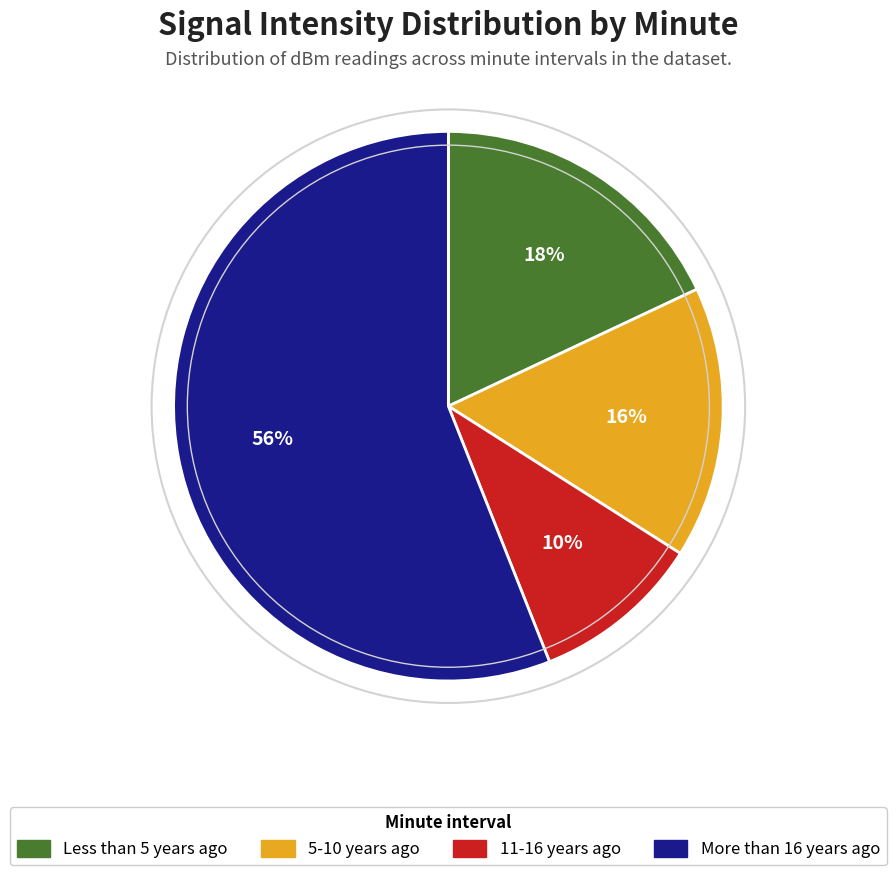

Count the number of slices in the pie.

4